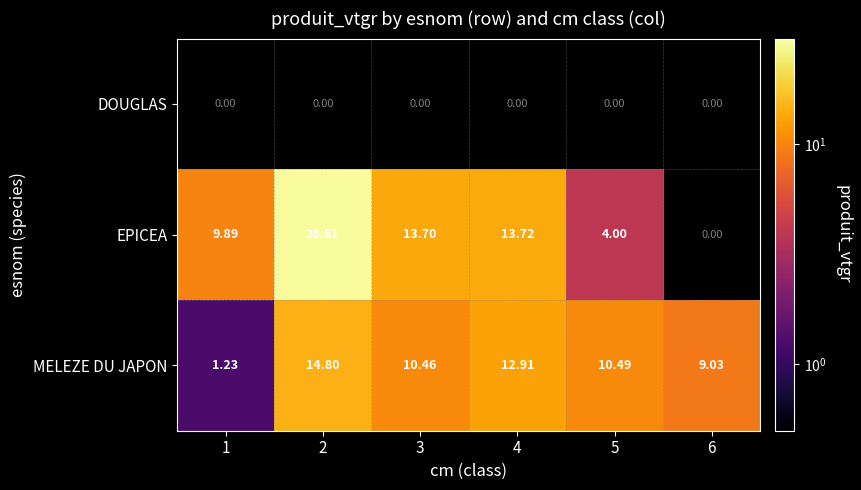

At which category does the chart reach its peak across all series?

2